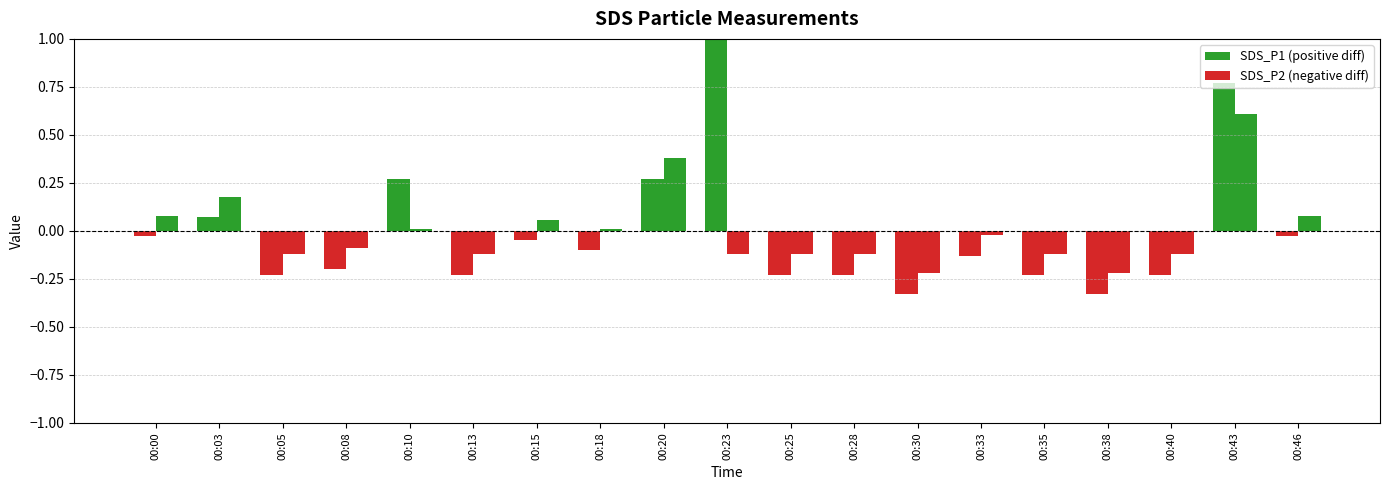

What is the difference between the second highest and second lowest values in the SDS_P2 series?

0.6